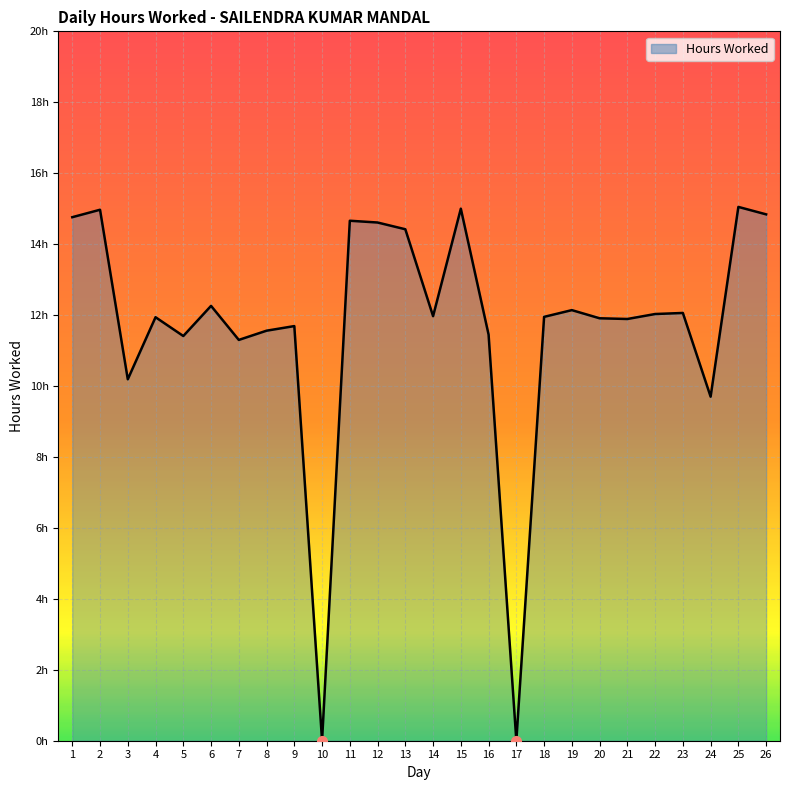

Is it true that the value at 11 is 14.7?

True